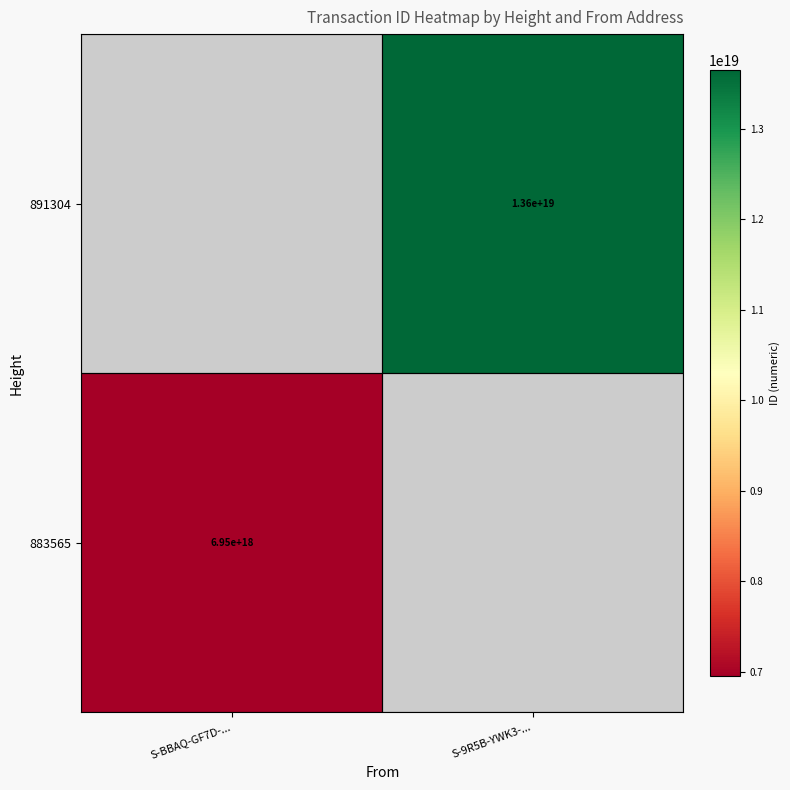

What is the maximum value shown in the chart?

13647279674848339968.0